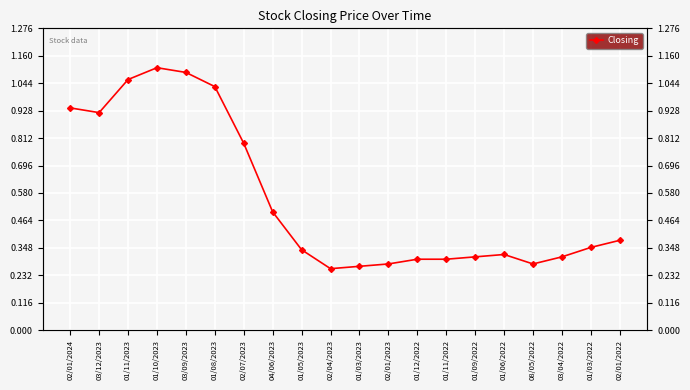

What position from the right is 02/07/2023?

14